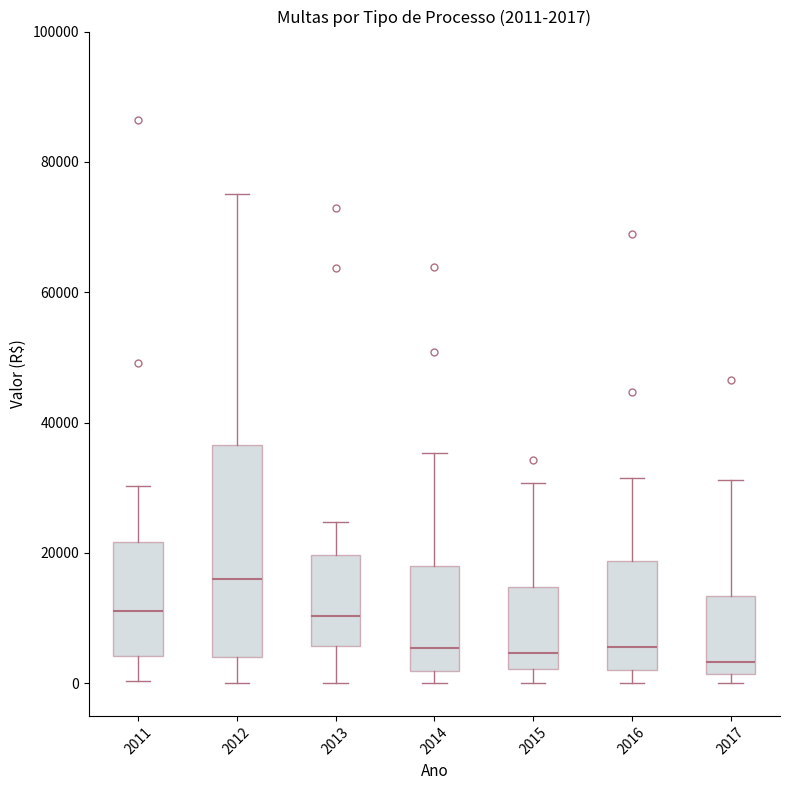

Which box is the tallest, from its lower edge to its upper edge?

2012